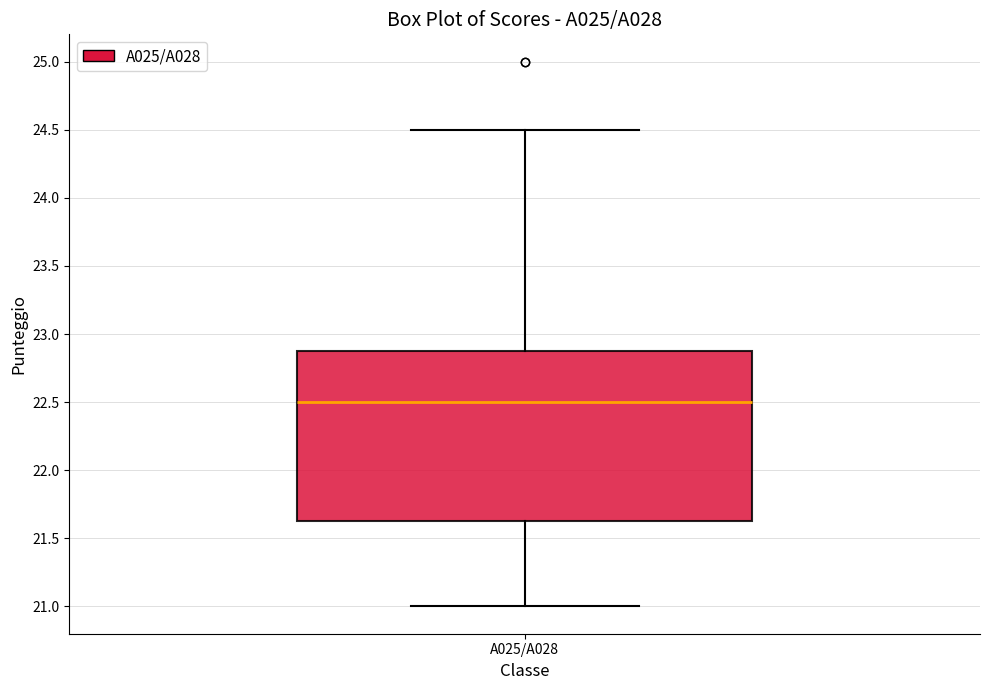

Read this box plot against the y-axis: the position of the median line, the range covered by the box, and the ends of both whiskers. The values are not printed on the chart, so give them approximately, as read against the axis.

median 22.50, box 21.65 to 22.90, whiskers 21.00 to 24.50